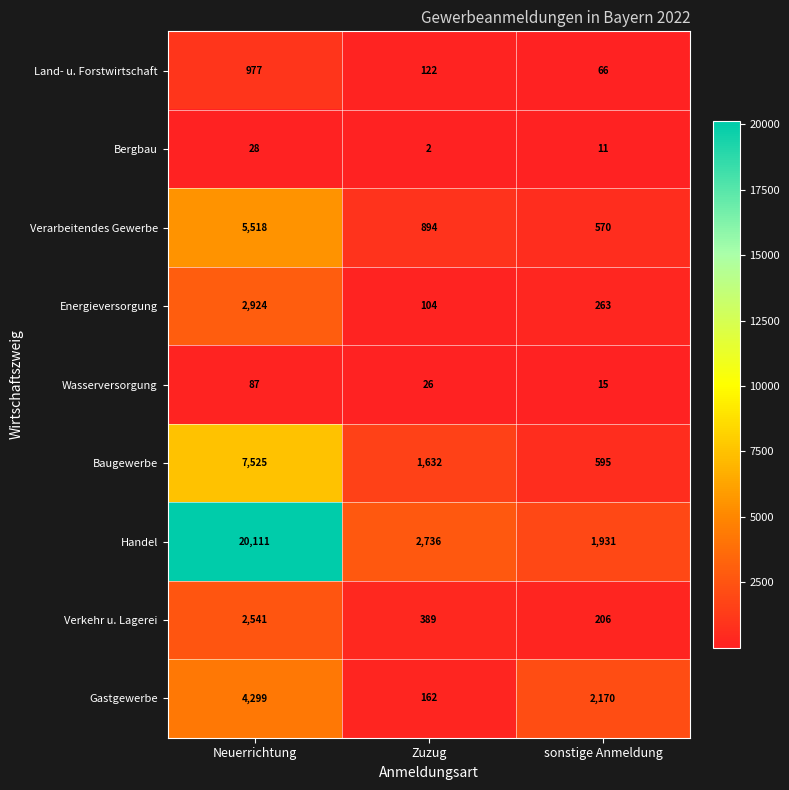

How many data points does each series have?

3